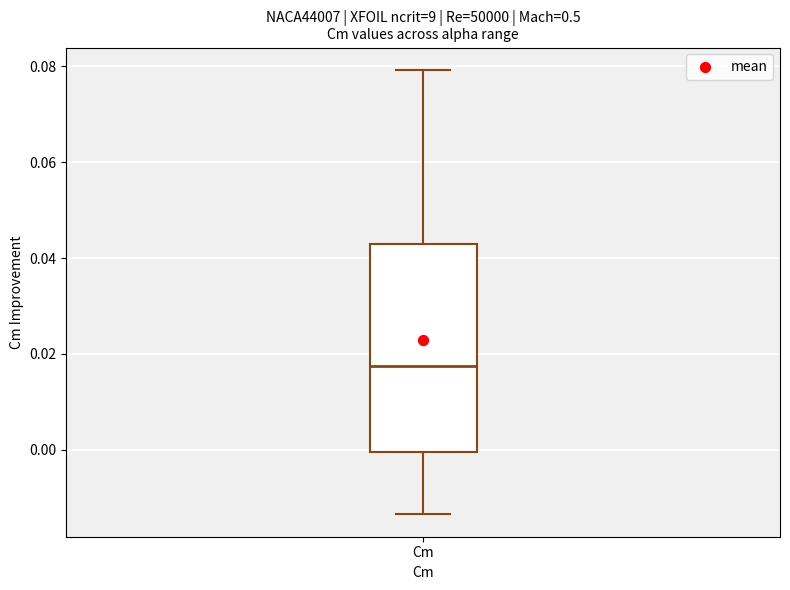

Where does the upper whisker of the box for Cm end on the y-axis? The values are not printed on the chart, so give them approximately, as read against the axis.

0.080